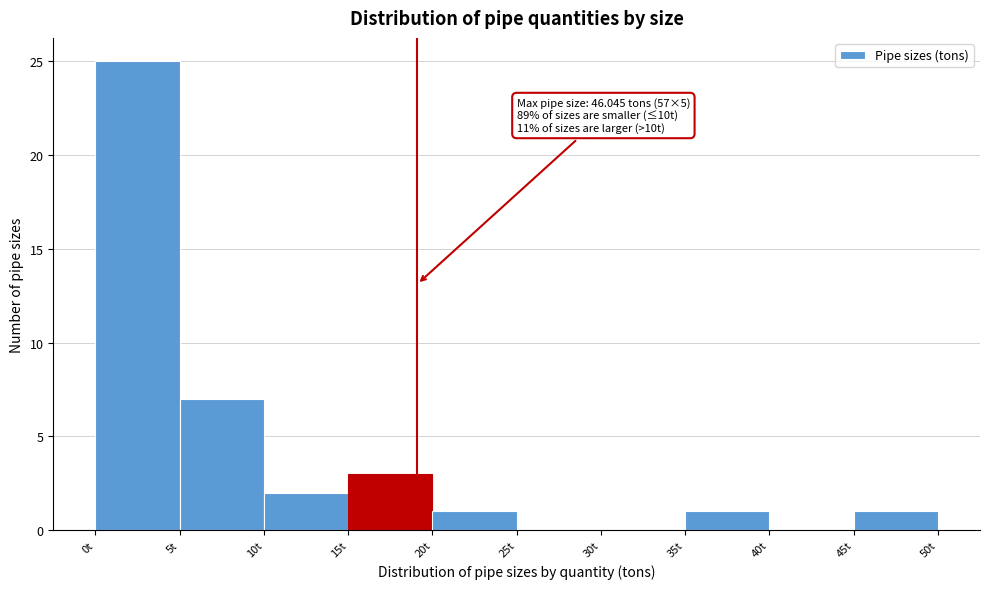

Over which range of the x-axis is the bar tallest?

0 to 5